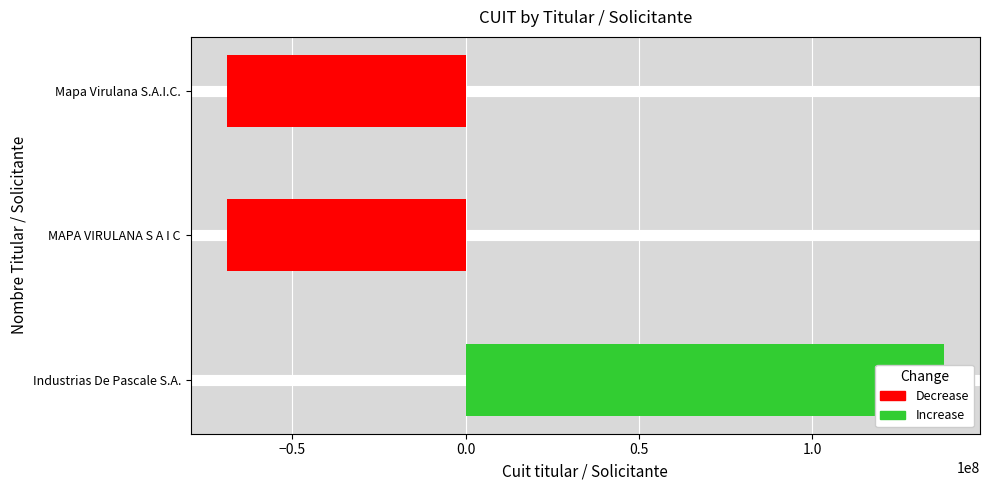

Are the bars horizontal?

Yes